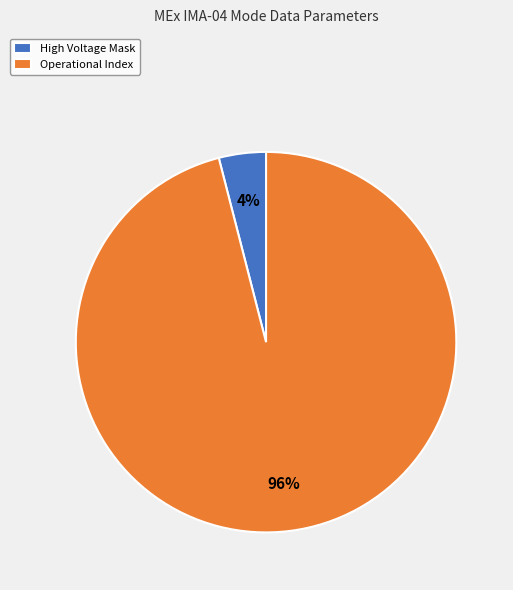

Is there any slice that represents more than half of the pie?

Yes